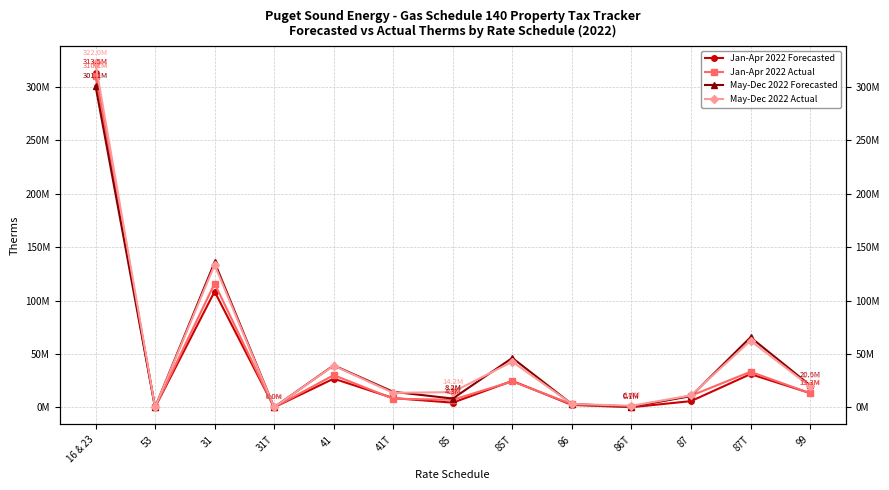

What are all the series names shown in the legend?

Jan-Apr 2022 Forecasted, Jan-Apr 2022 Actual, May-Dec 2022 Forecasted, May-Dec 2022 Actual